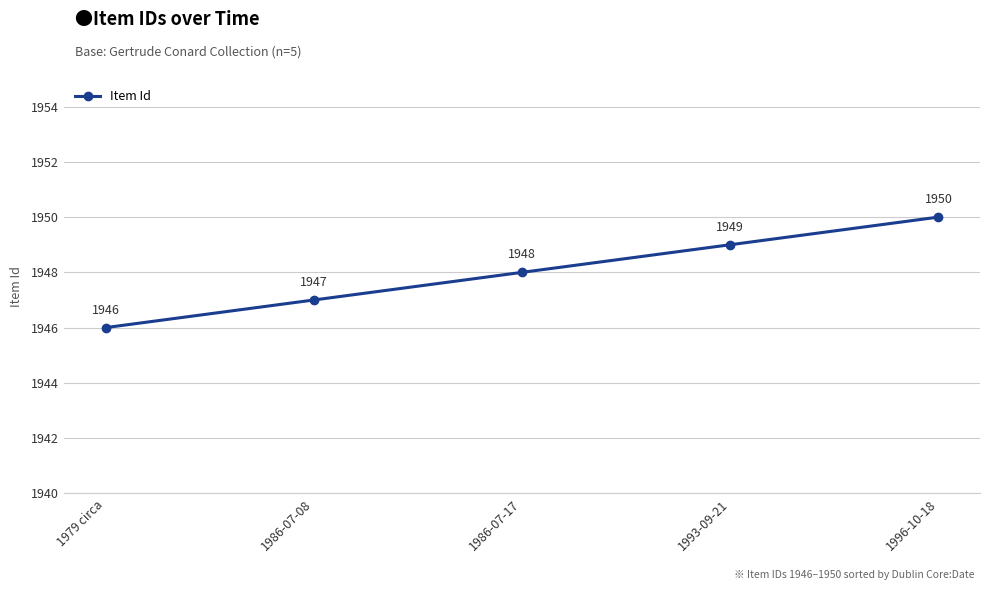

Does the chart display data point markers on the line(s)?

Yes